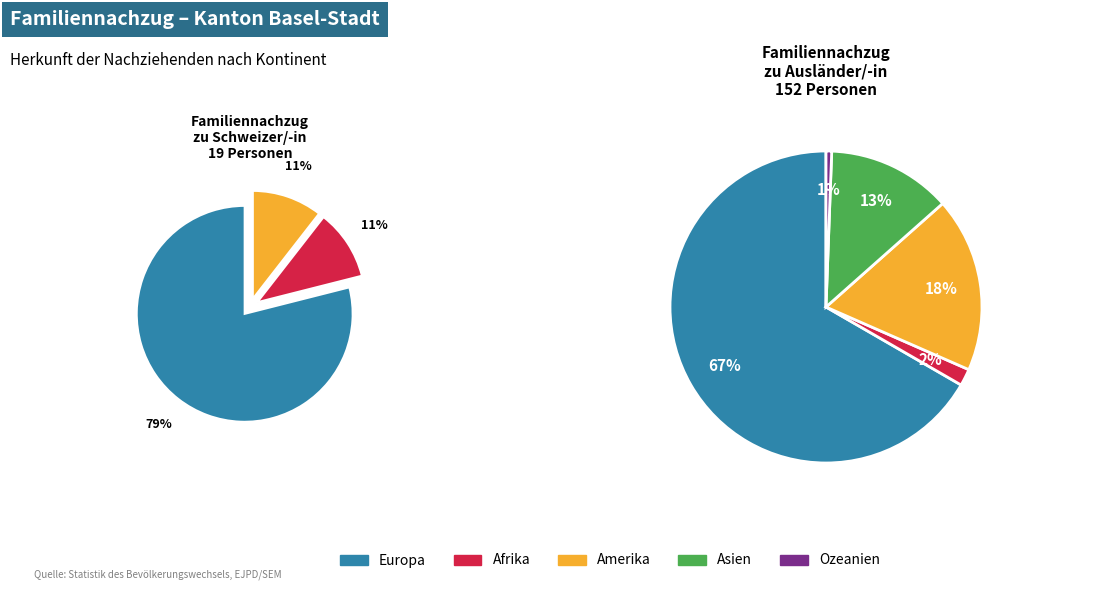

Rank the categories by value from highest to lowest.

Europa, Amerika, Asien, Afrika, Ozeanien